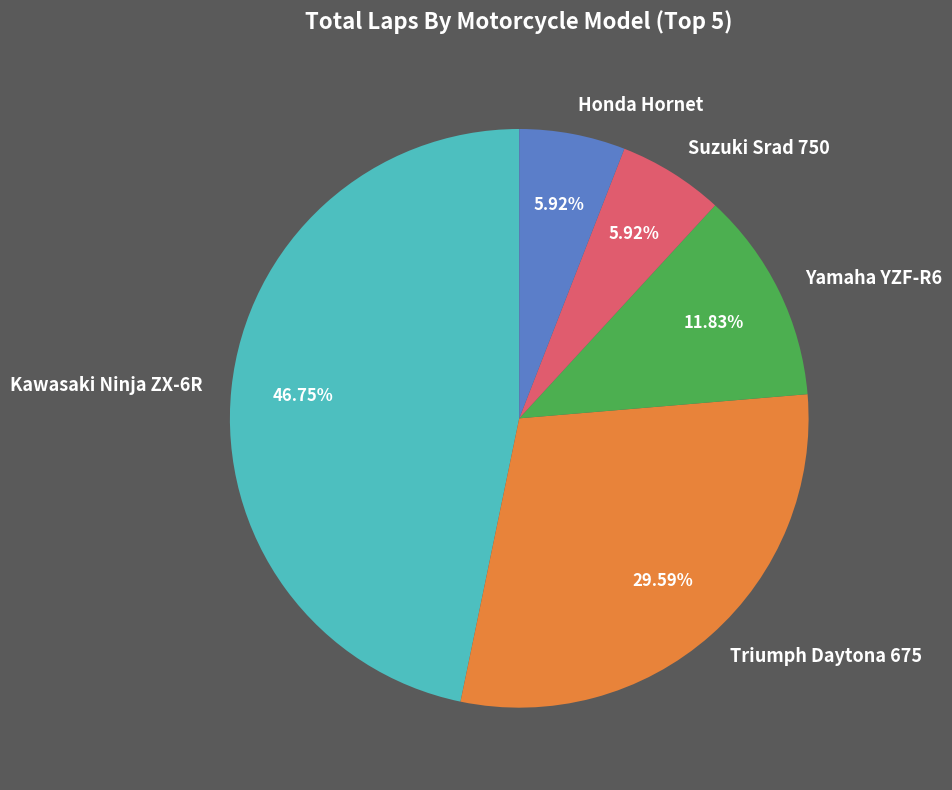

Does Yamaha YZF-R6 account for over 50% of the chart?

No